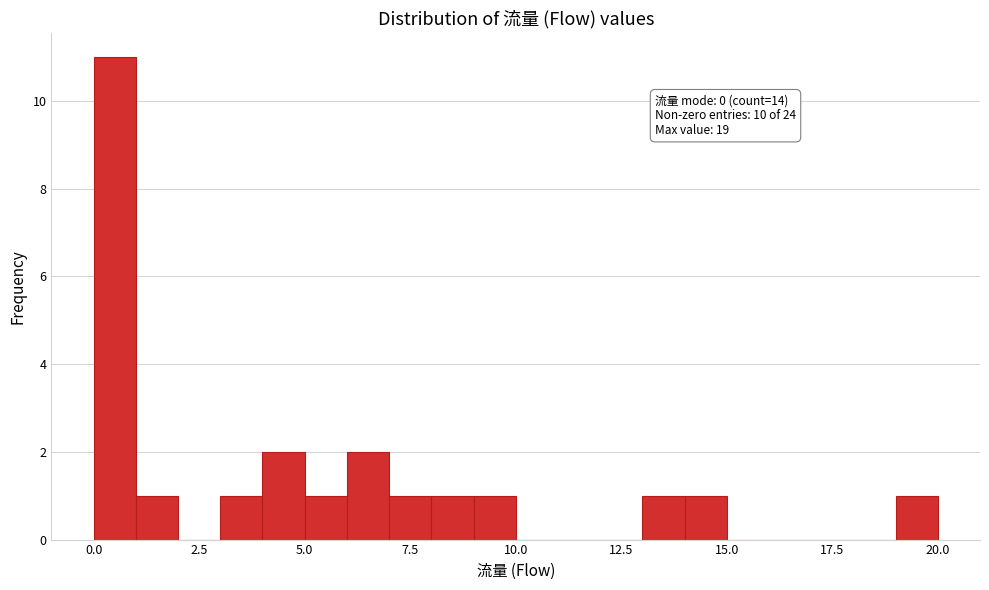

Read against the x-axis, roughly where is the centre of the tallest bar?

0.5